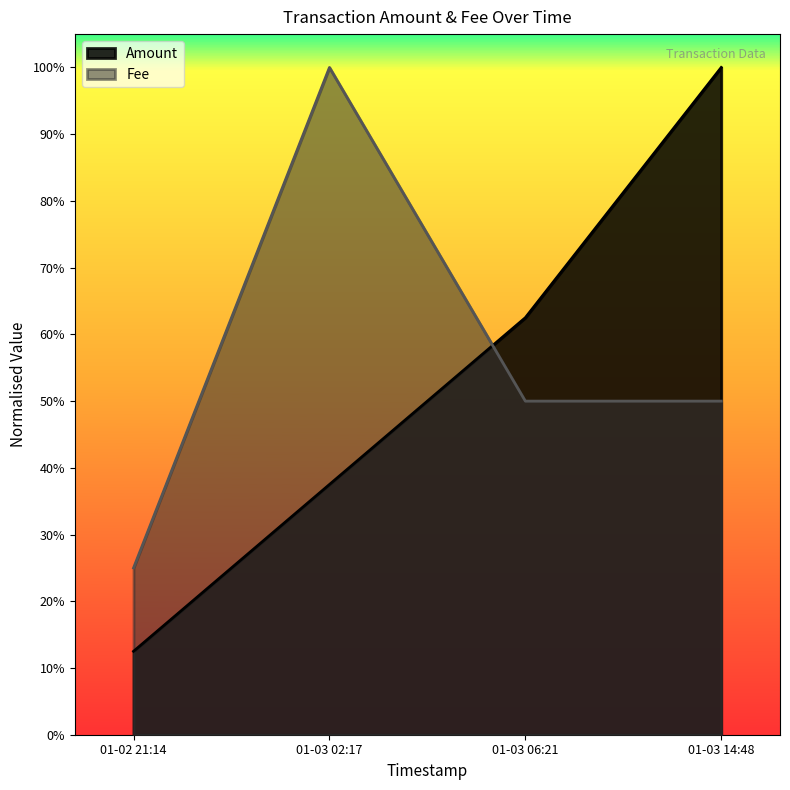

At which category is the sum across all series the highest?

01-03 14:48